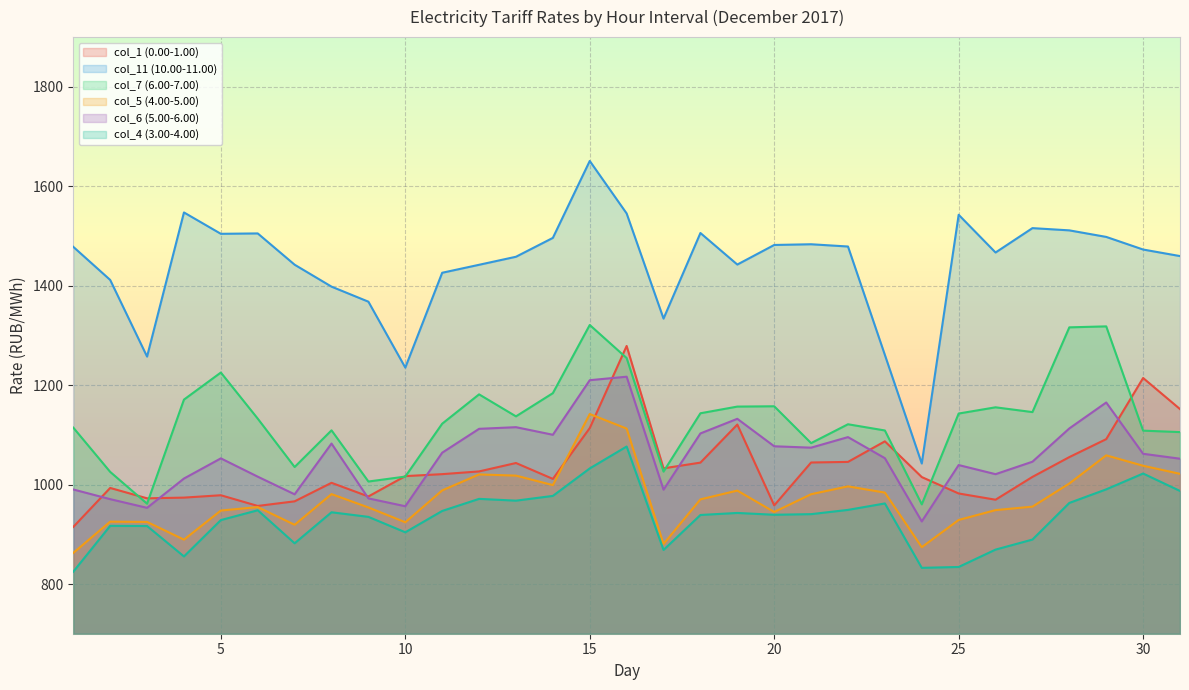

Rank the series at 9 from lowest to highest value.

col_4 (3.00-4.00), col_5 (4.00-5.00), col_6 (5.00-6.00), col_1 (0.00-1.00), col_7 (6.00-7.00), col_11 (10.00-11.00)